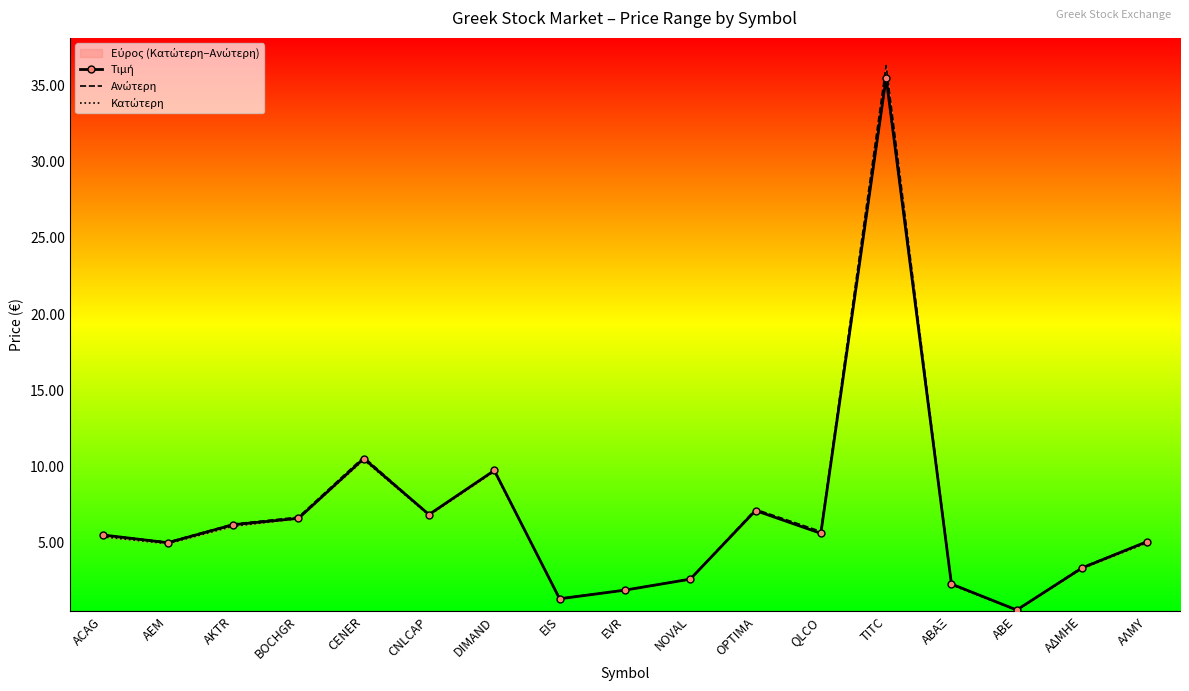

True or false: Κατώτερη has more than 0 interior local peaks.

True